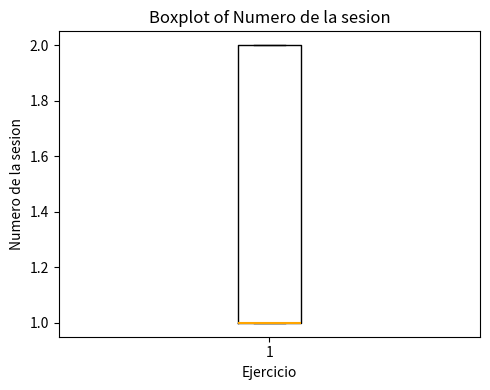

Read this box plot against the y-axis: the position of the median line, the range covered by the box, and the ends of both whiskers. The values are not printed on the chart, so give them approximately, as read against the axis.

median 1 (drawn on the box's lower edge), box 1 to 2, whiskers 1 to 2